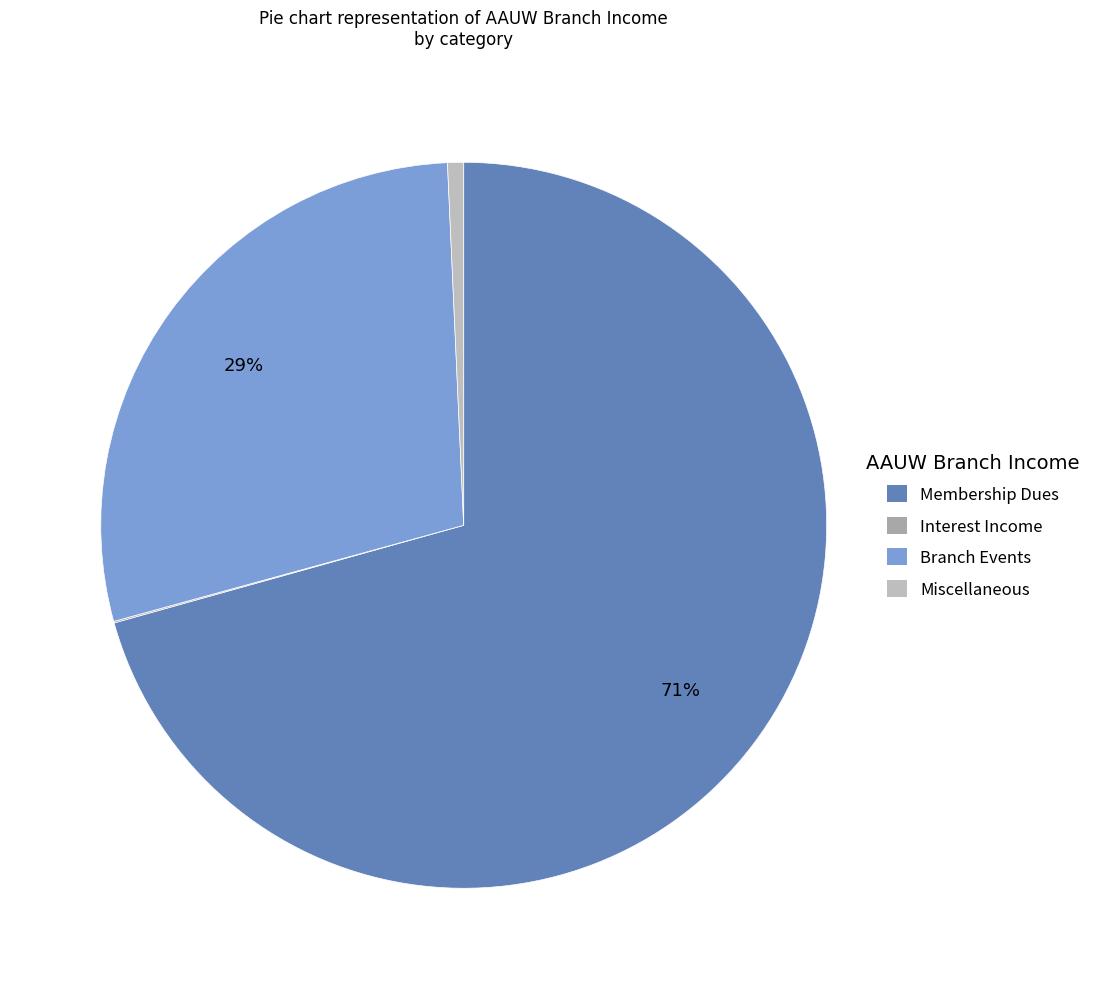

True or false: Interest Income accounts for 0% of the total.

True